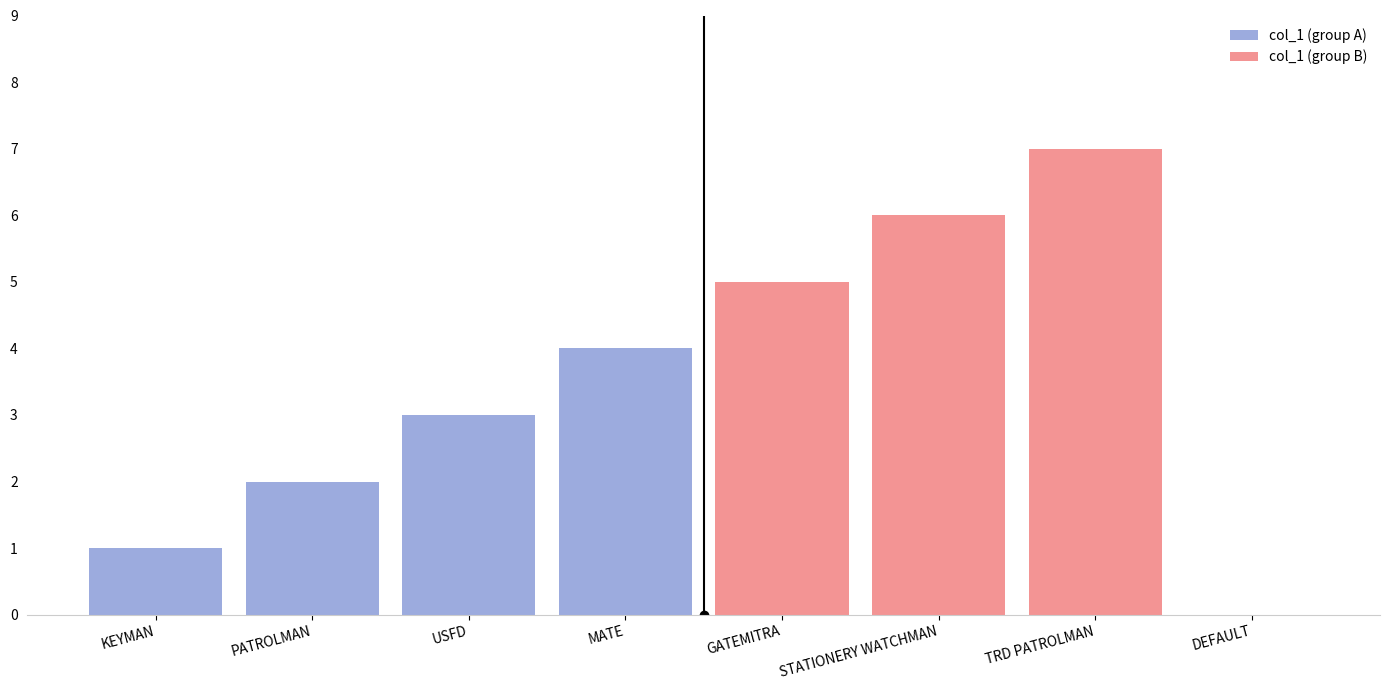

How many data points in col_1 (group B) are above 6?

1